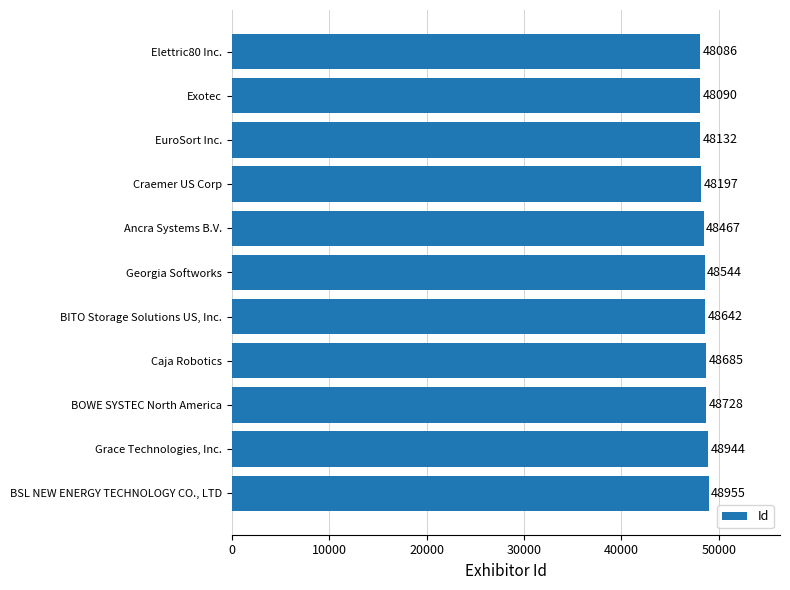

What is the change in value from BSL NEW ENERGY TECHNOLOGY CO., LTD to Craemer US Corp?

-758